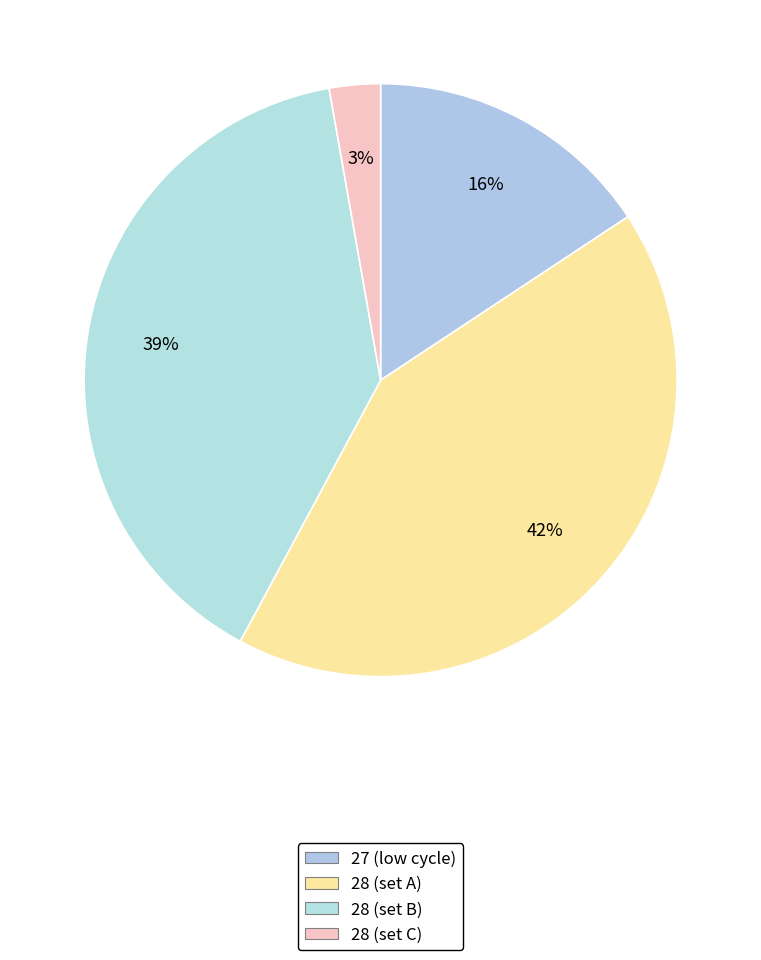

Count the number of slices in the pie.

4